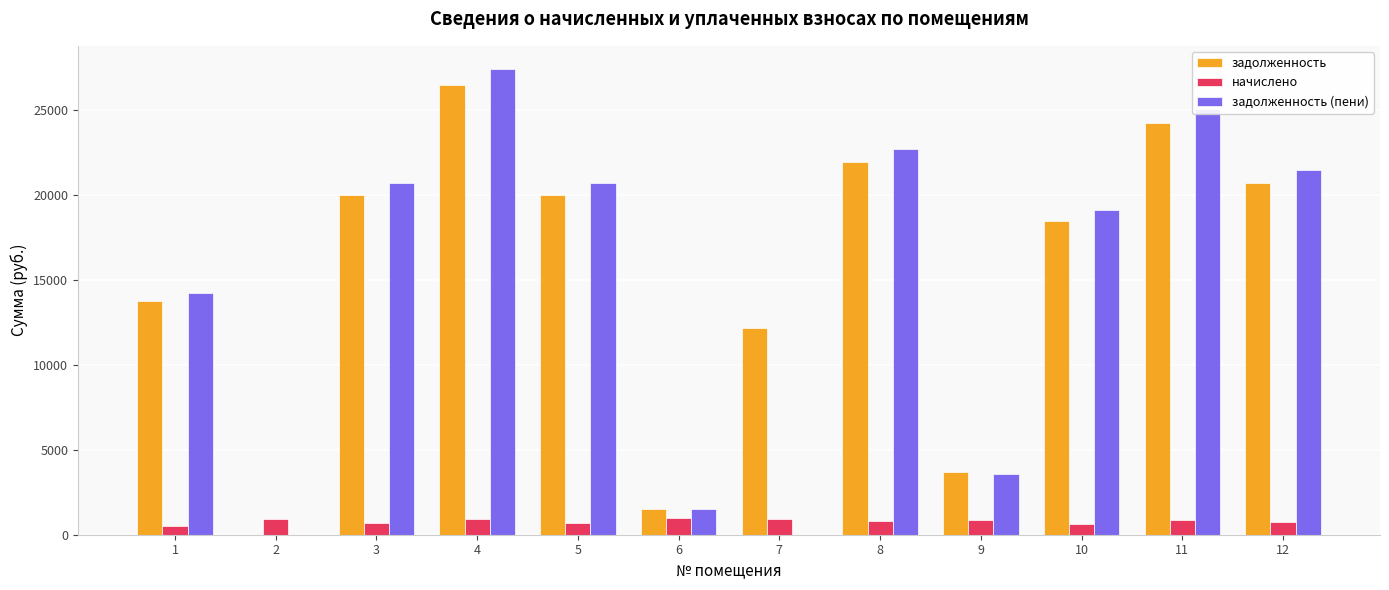

Between 9 and 12, which series saw the biggest shift?

задолженность (пени)